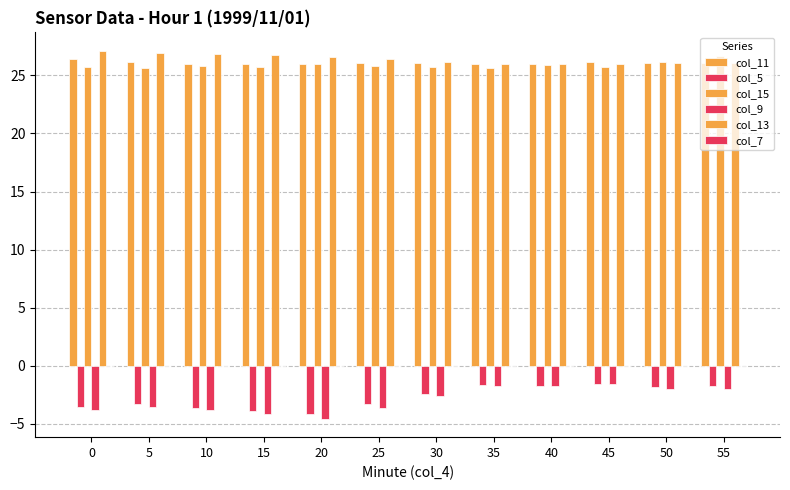

How many categories are shown in the chart?

12